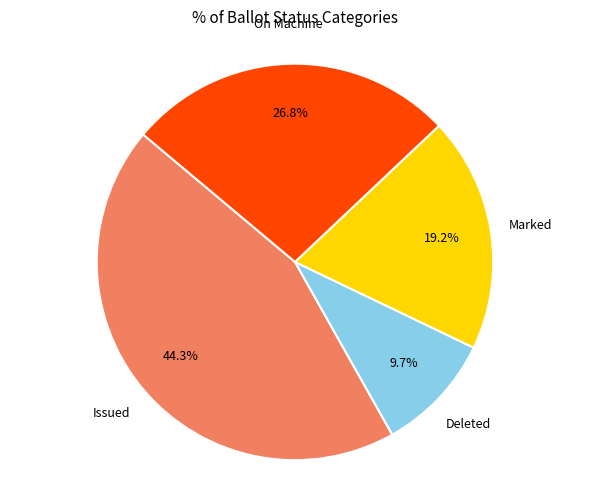

How many slices are in this pie chart?

4